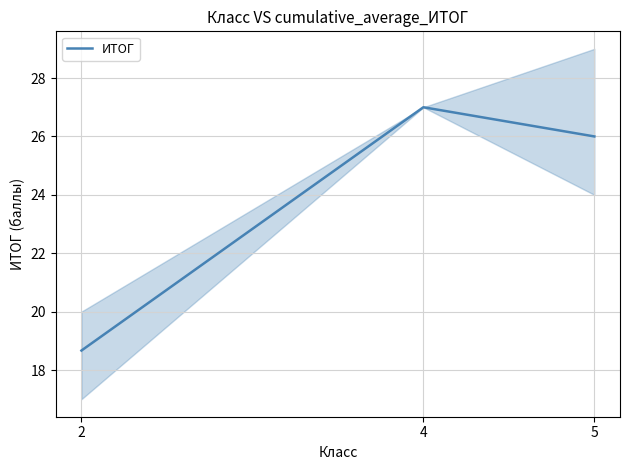

Rank the categories by value from lowest to highest.

2, 5, 4